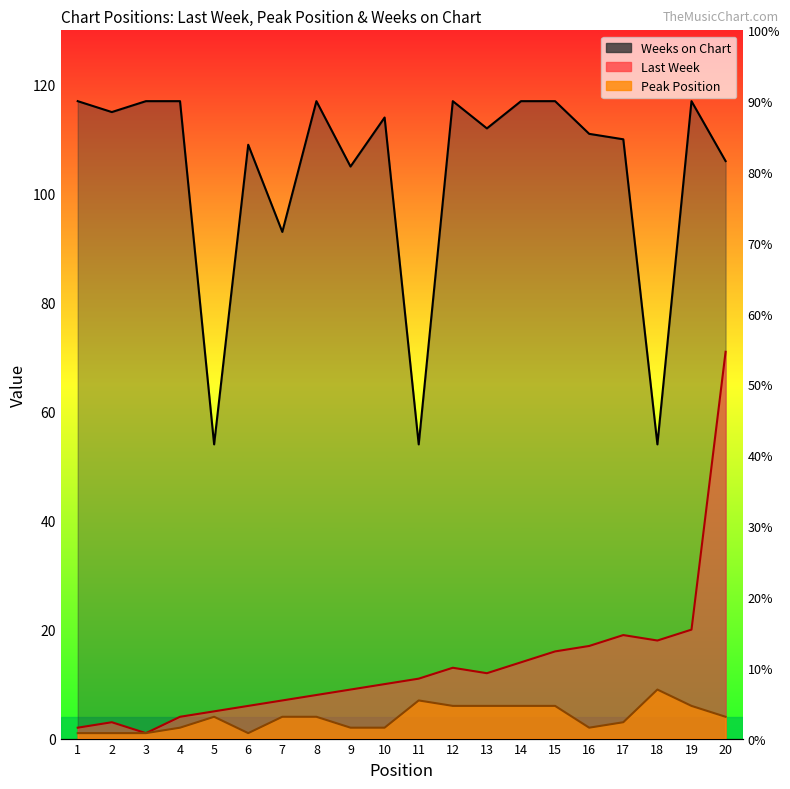

Between 9 and 11, which is larger?

11